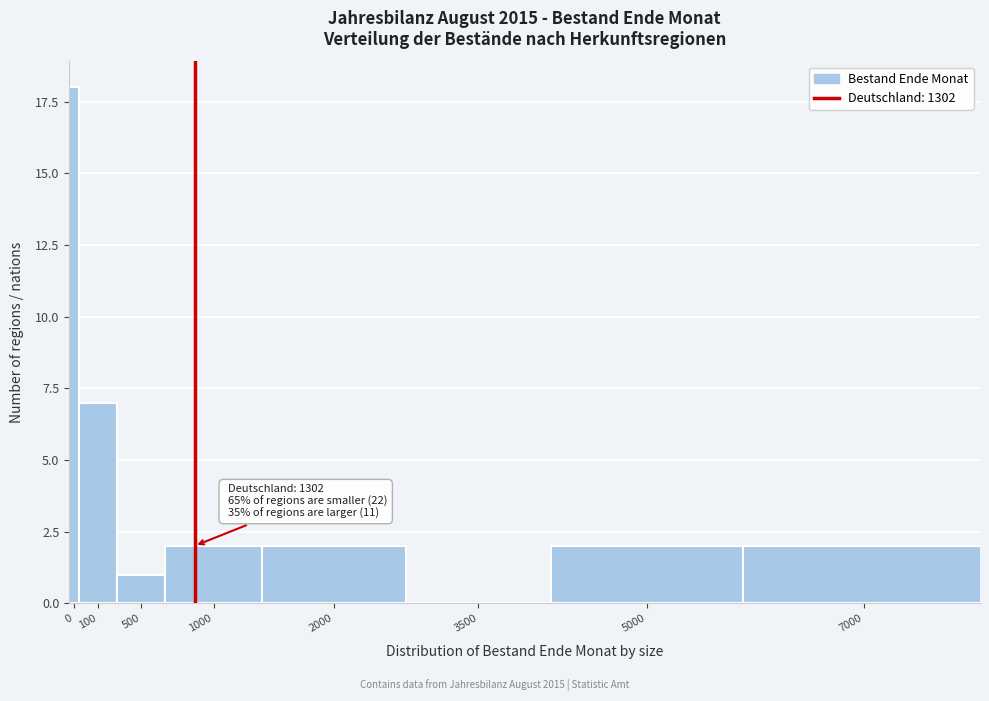

Reading right to left, what are all the values shown in this chart?

7000=2	5000=2	3500=0	2000=2	1000=2	500=1	100=7	0=18